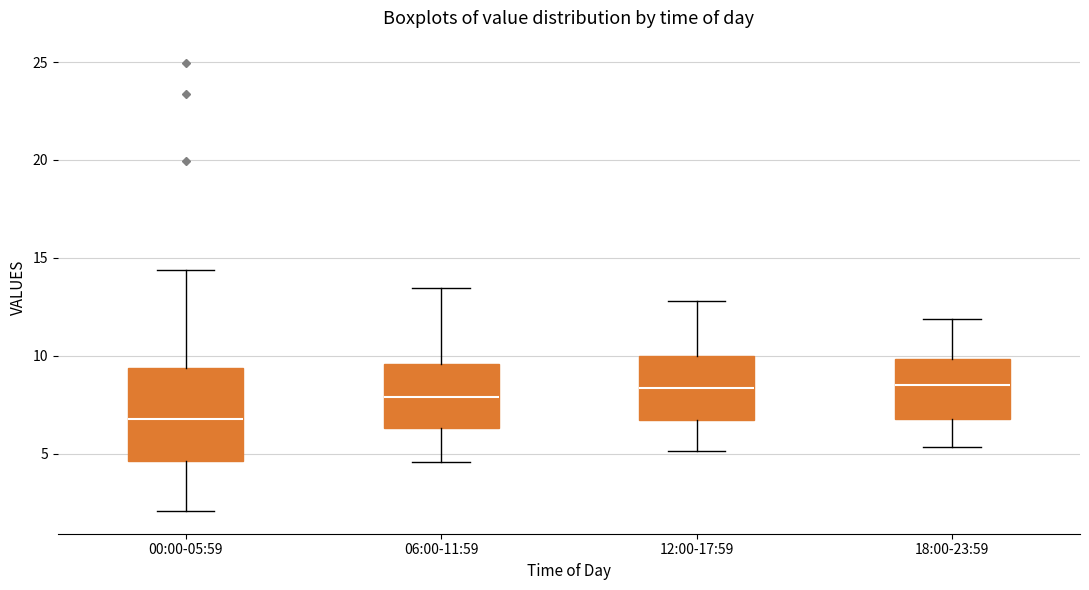

Reading left to right, read every box against the y-axis: the position of its median line, the range the box covers, and the ends of its whiskers. The values are not printed on the chart, so give them approximately, as read against the axis.

00:00-05:59: median 7.0, box 4.5 to 9.5, whiskers 2.0 to 14.5
06:00-11:59: median 8.0, box 6.5 to 9.5, whiskers 4.5 to 13.5
12:00-17:59: median 8.5, box 6.5 to 10.0, whiskers 5.0 to 13.0
18:00-23:59: median 8.5, box 7.0 to 10.0, whiskers 5.5 to 12.0